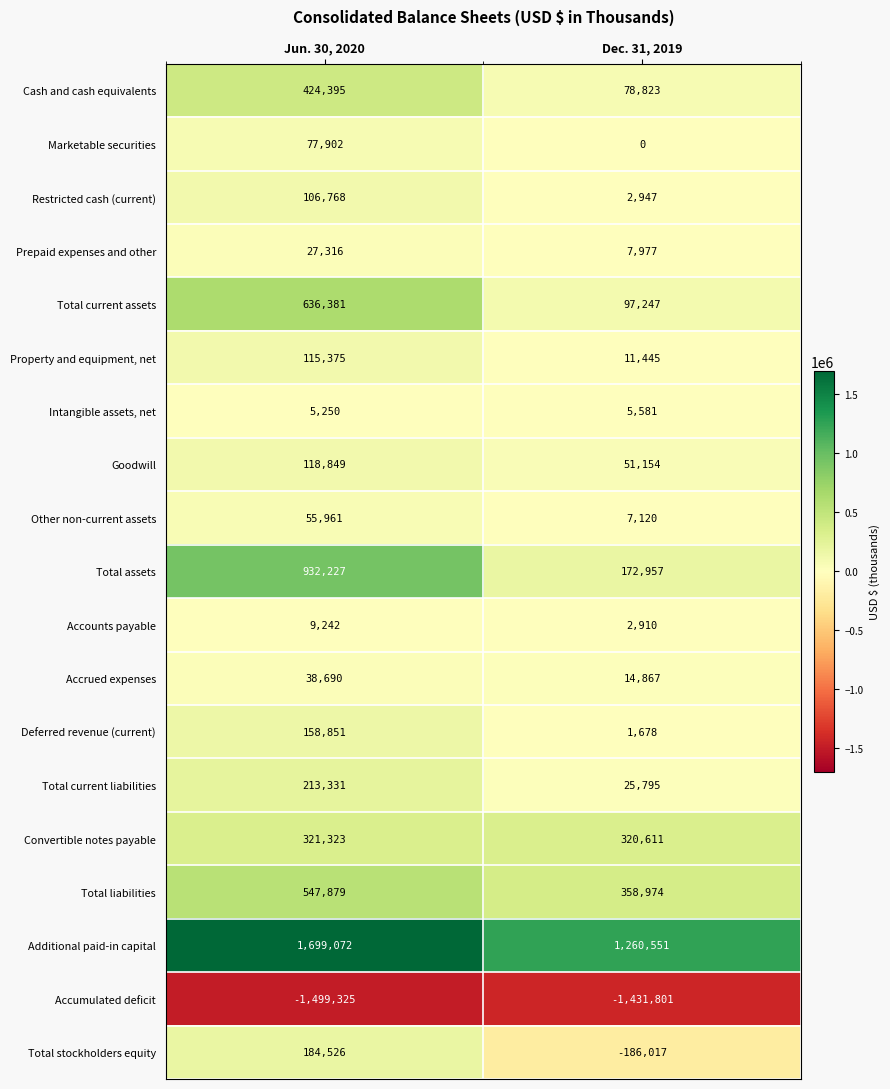

What is the difference between the Convertible notes payable values at Dec. 31, 2019 and Jun. 30, 2020?

712